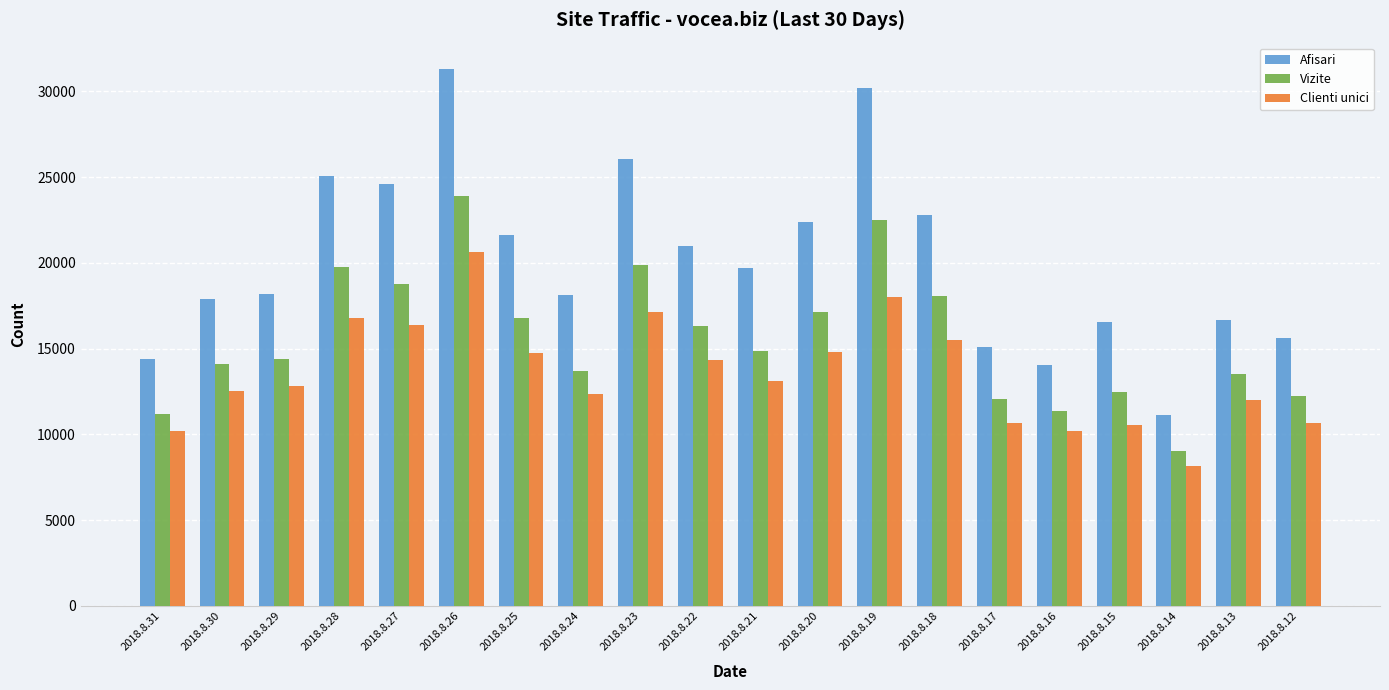

Is it true that Afisari equals 26266 at 2018.8.24?

False